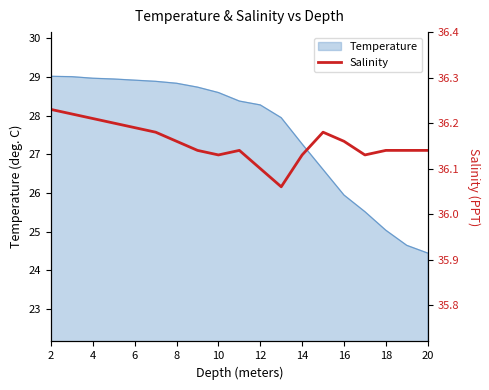

What is the highest value of the Temperature series?

29.0